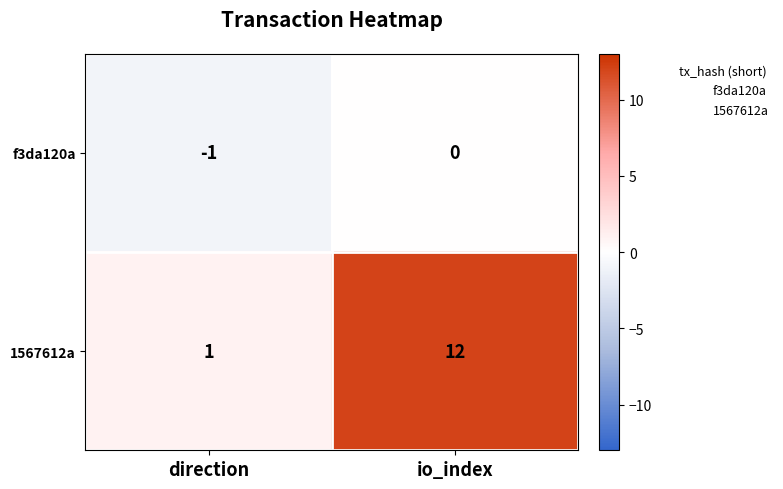

Reading left to right, extract all data points from this chart.

f3da120a: direction=-1	io_index=0
1567612a: direction=1	io_index=12